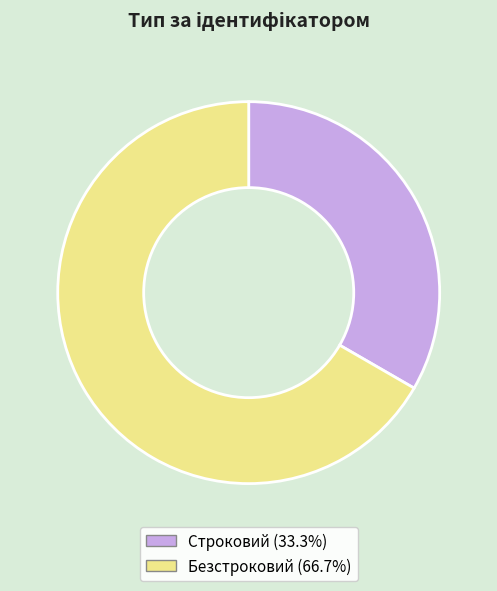

Does Безстроковий account for over 50% of the chart?

Yes